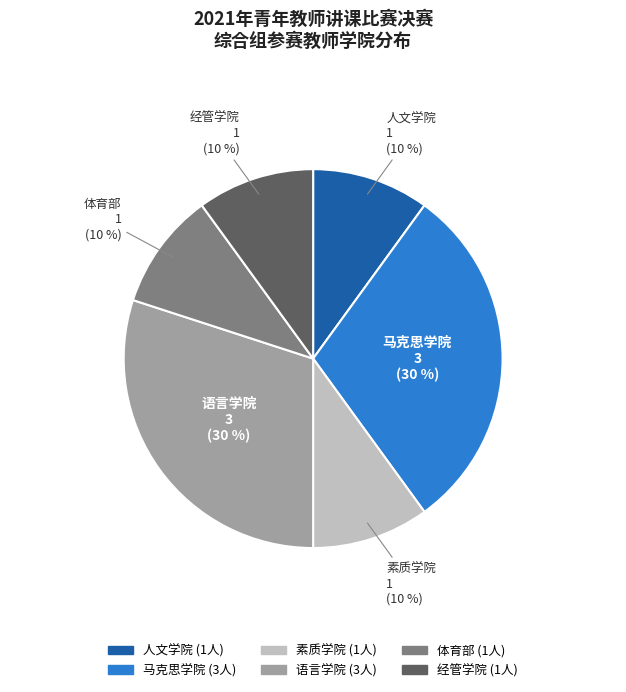

To the nearest percent, what is the difference between the largest and smallest slice percentages?

20%